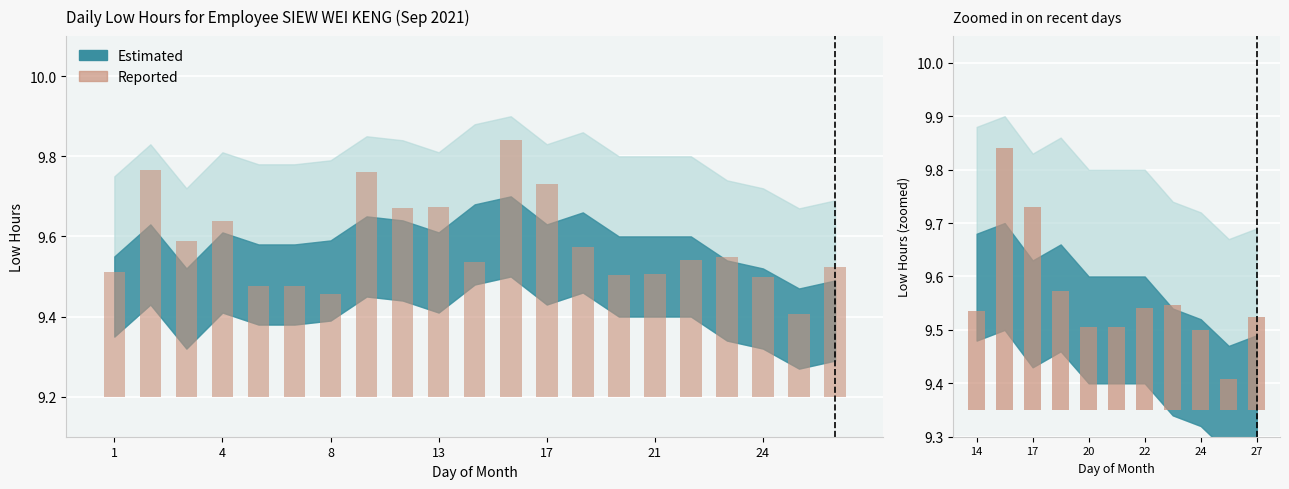

The value at 17 is 0.4. True or false?

True